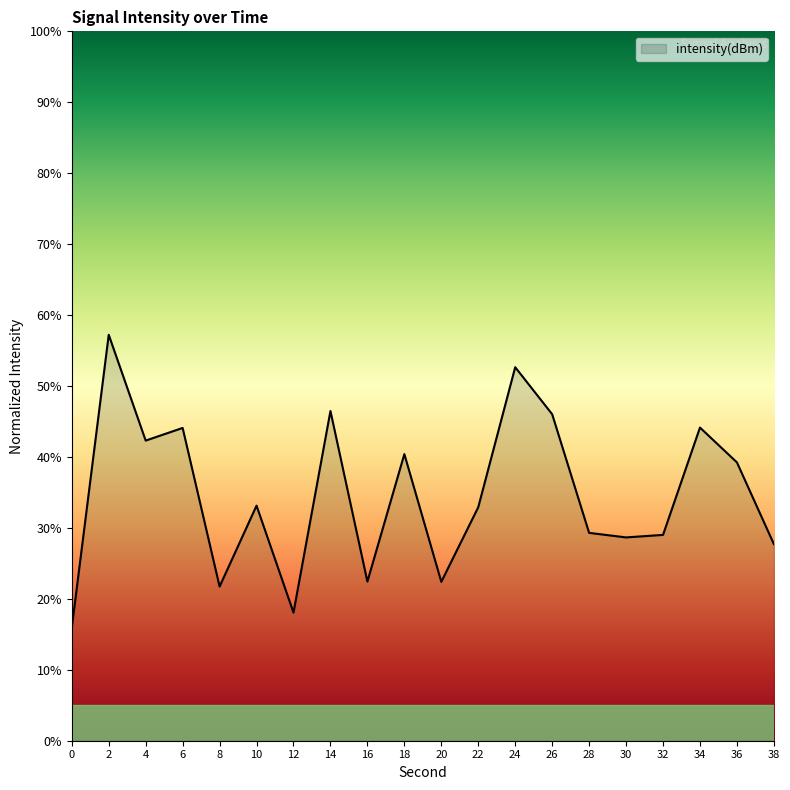

What is the difference between the maximum and minimum values?

41.3